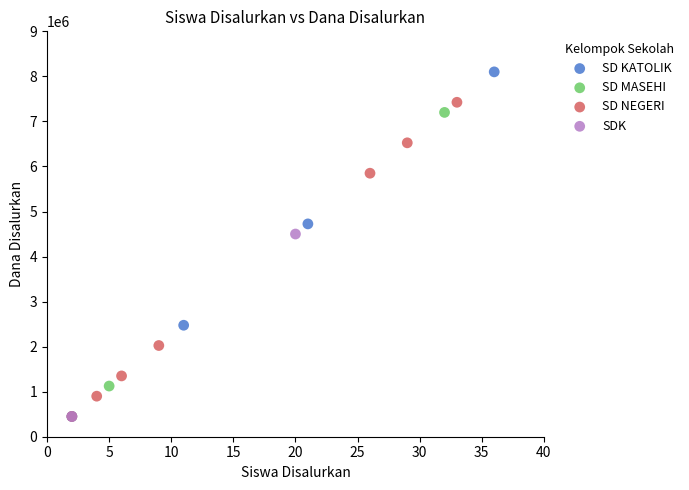

What are all the series names shown in the legend?

SD KATOLIK, SD MASEHI, SD NEGERI, SDK